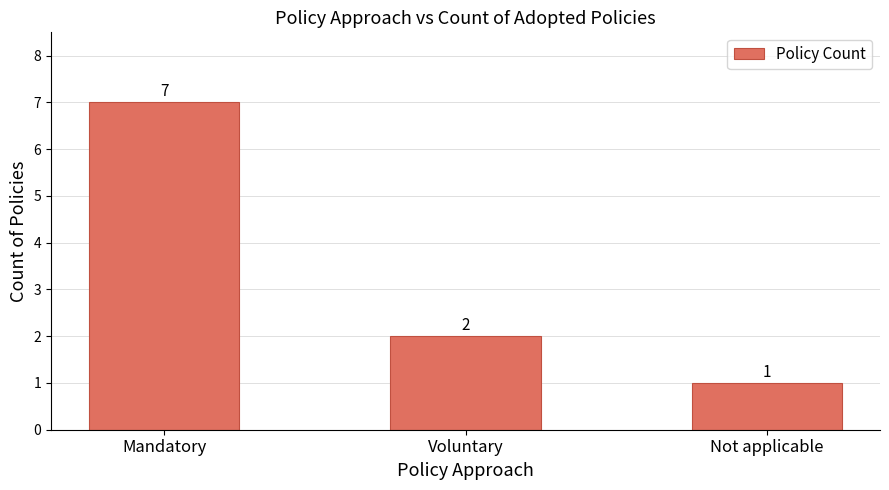

Rank the categories by value from highest to lowest.

Mandatory, Voluntary, Not applicable